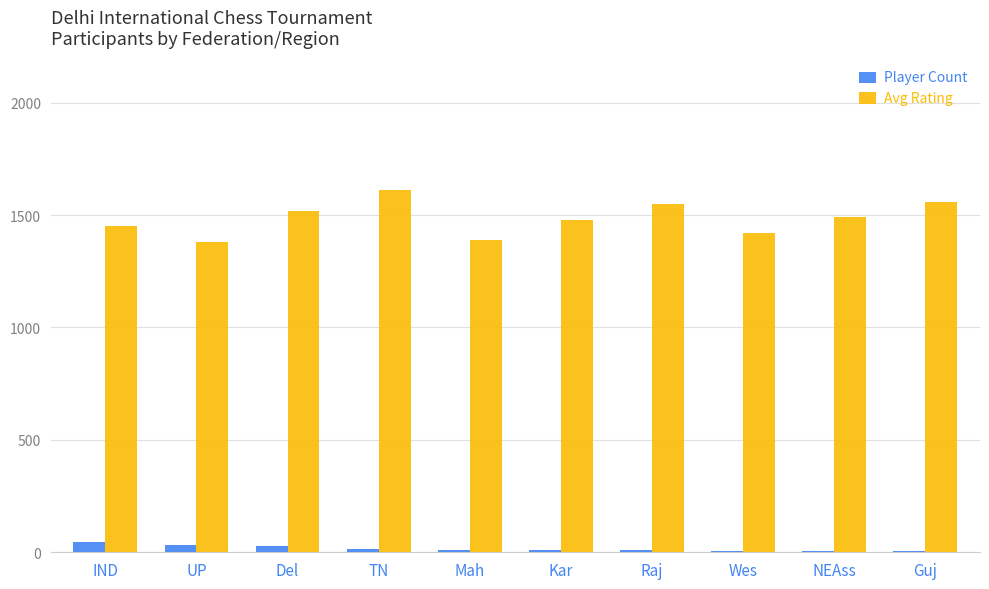

What is the maximum value shown in the chart?

1610